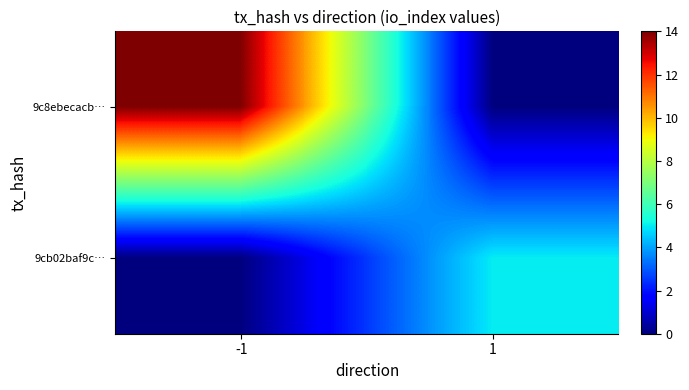

Which series has the largest total across all categories?

9c8ebecacb…